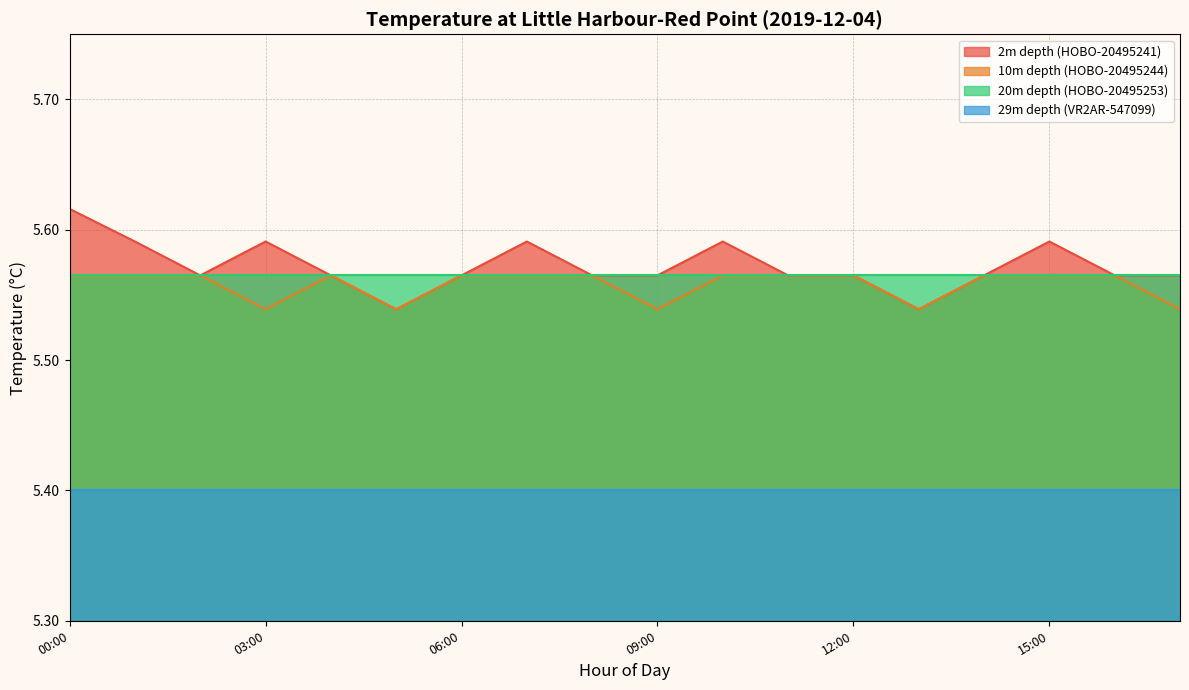

True or false: 10m depth (HOBO-20495244) has more than 0 interior local peaks.

True